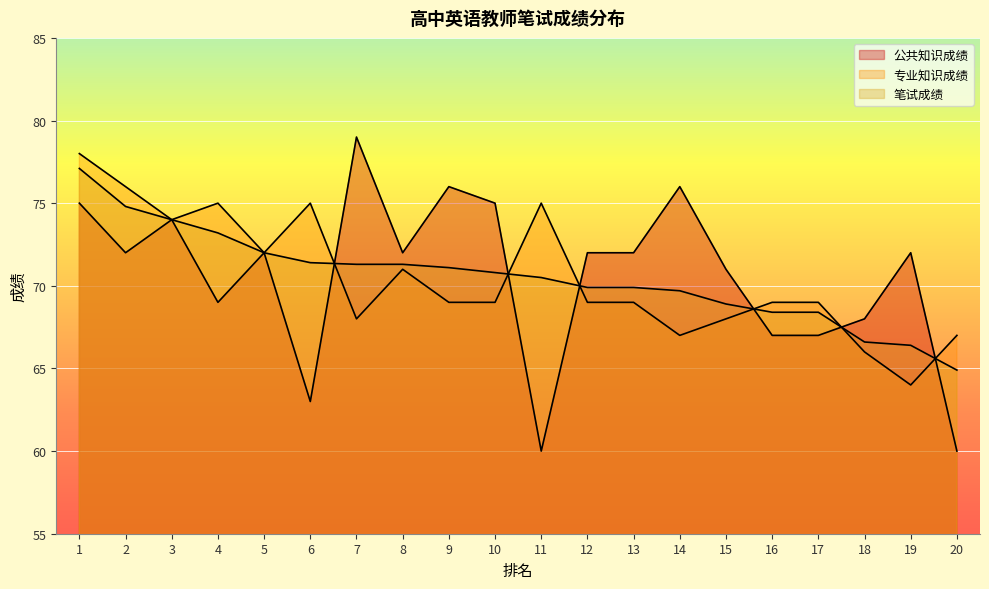

Rank the series by their maximum value, from highest to lowest.

公共知识成绩, 专业知识成绩, 笔试成绩